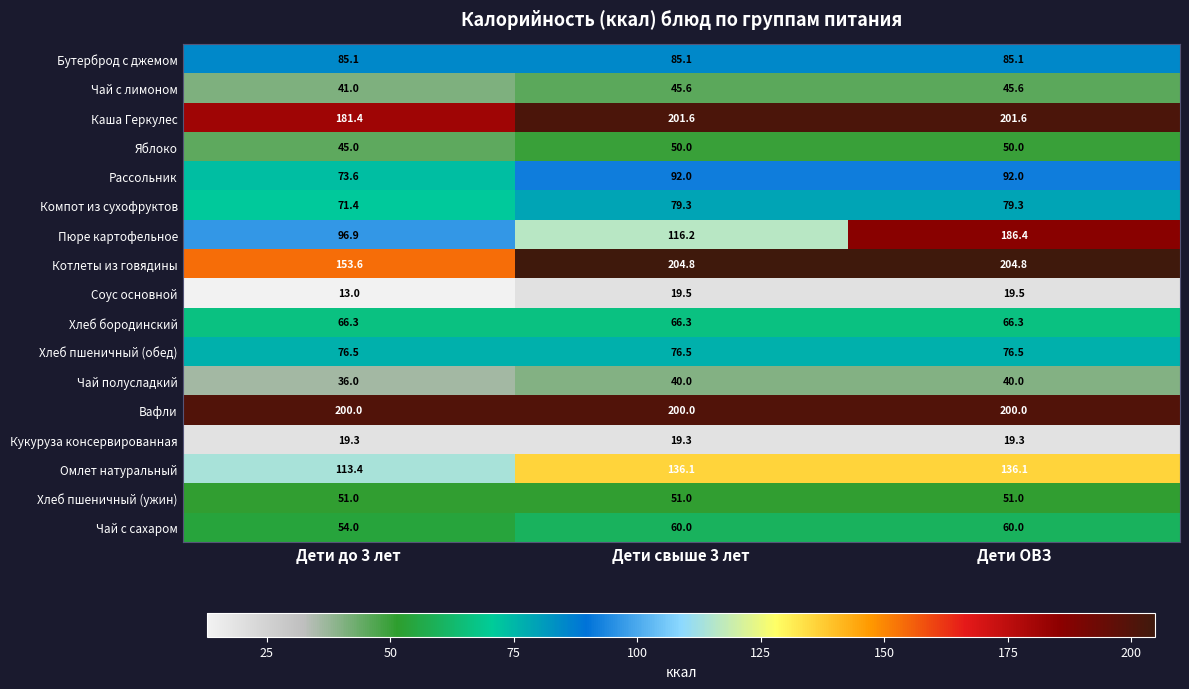

Which series has the largest total across all categories?

Вафли